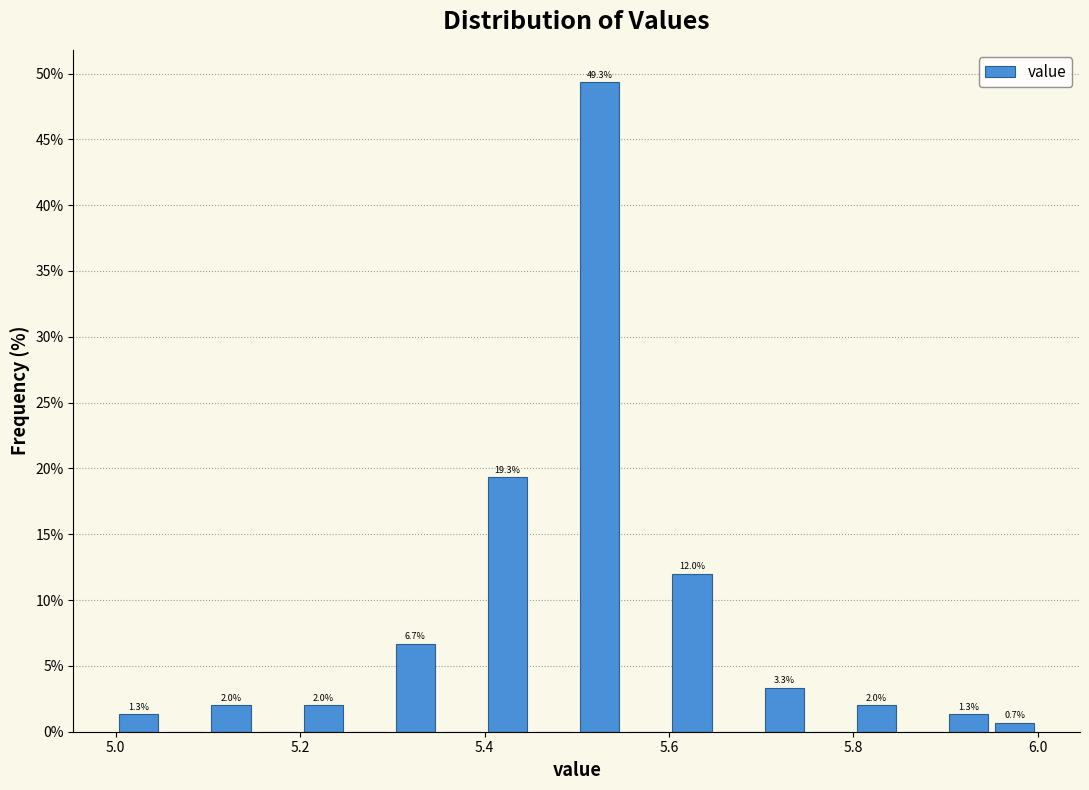

Around what value on the x-axis is the tallest bar? Give the approximate position of its centre, as read against the axis.

5.52